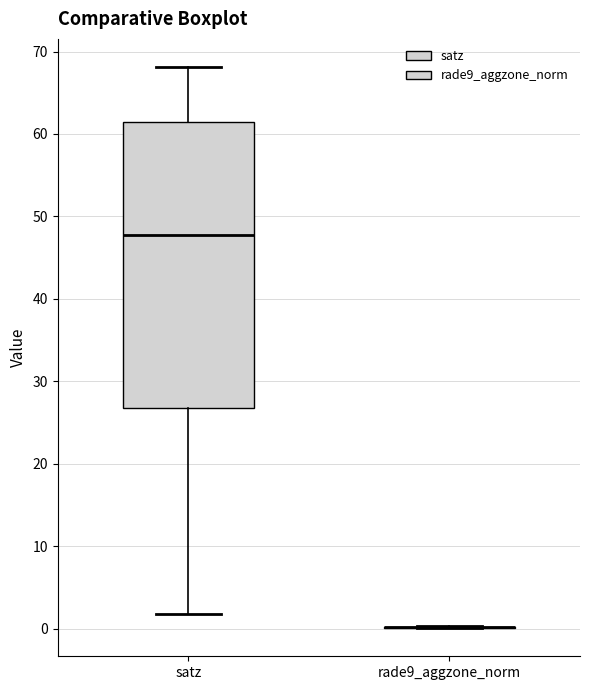

Reading left to right, transcribe this box plot: for each box, give where its median line is, the range the box spans, and where its two whiskers end, as read against the y-axis. The values are not printed on the chart, so give them approximately, as read against the axis.

satz: median 48, box 27 to 61, whiskers 2 to 68
rade9_aggzone_norm: box collapsed to a line at 0, whiskers 0 to 0